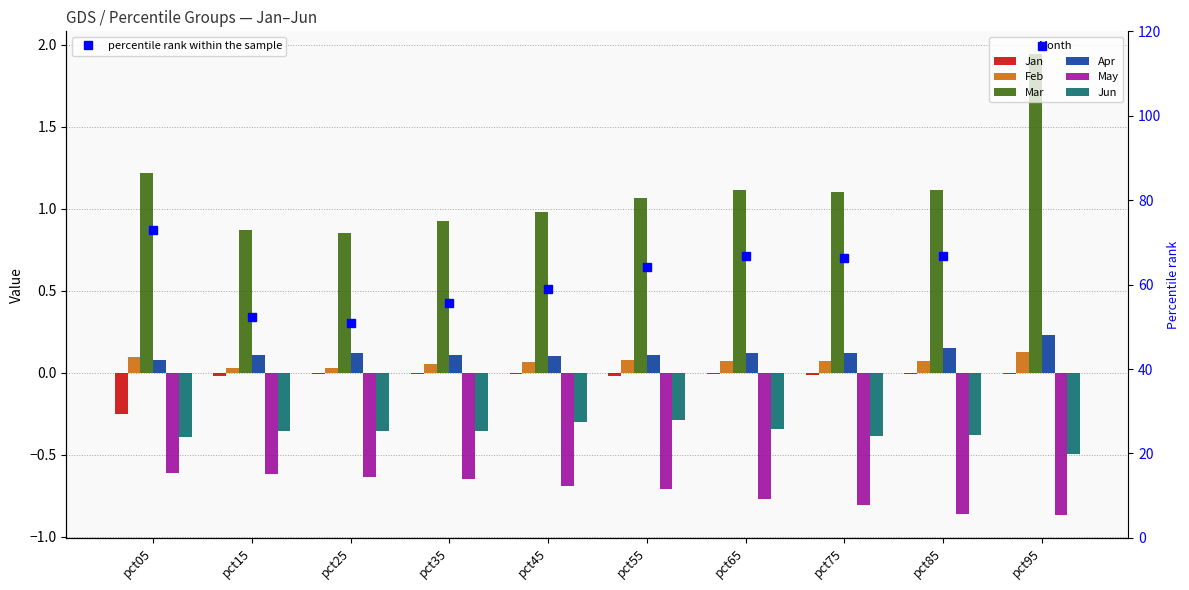

What is the maximum value for May?

-0.6